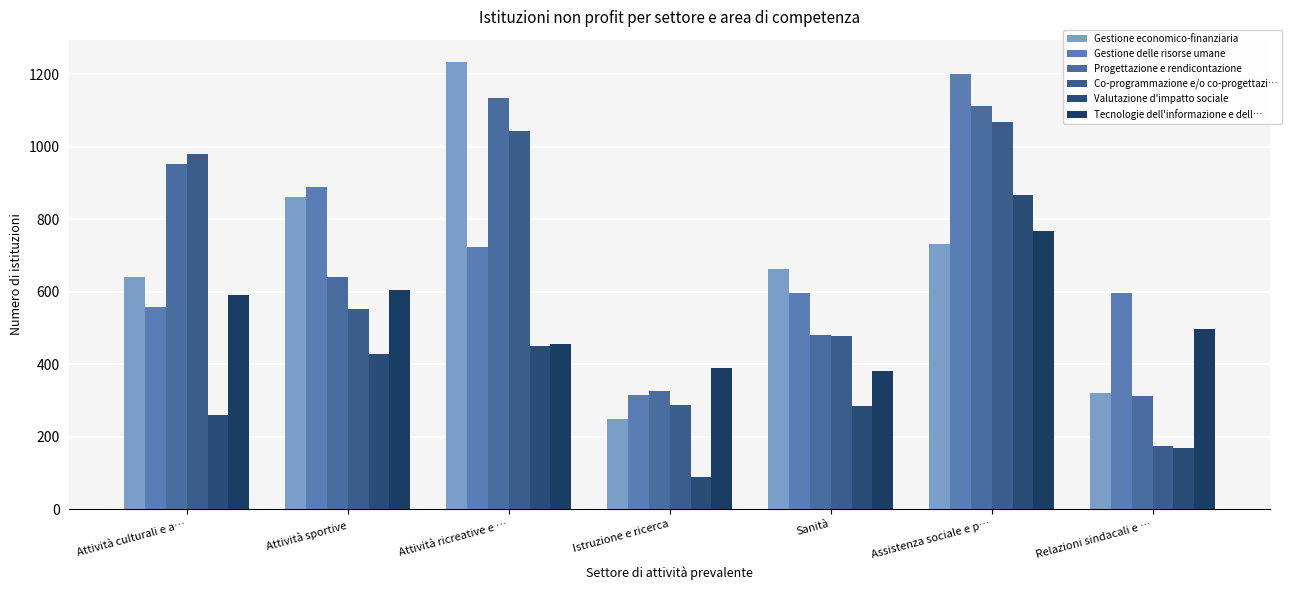

Reading left to right, extract all data points from this chart.

Gestione economico-finanziaria: Attività culturali e a…=641	Attività sportive=863	Attività ricreative e …=1234	Istruzione e ricerca=250	Sanità=663	Assistenza sociale e p…=732	Relazioni sindacali e …=320
Gestione delle risorse umane: Attività culturali e a…=559	Attività sportive=889	Attività ricreative e …=725	Istruzione e ricerca=315	Sanità=596	Assistenza sociale e p…=1202	Relazioni sindacali e …=598
Progettazione e rendicontazione: Attività culturali e a…=953	Attività sportive=641	Attività ricreative e …=1134	Istruzione e ricerca=327	Sanità=480	Assistenza sociale e p…=1114	Relazioni sindacali e …=312
Co-programmazione e/o co-progettazi…: Attività culturali e a…=980	Attività sportive=552	Attività ricreative e …=1043	Istruzione e ricerca=288	Sanità=477	Assistenza sociale e p…=1068	Relazioni sindacali e …=176
Valutazione d'impatto sociale: Attività culturali e a…=261	Attività sportive=428	Attività ricreative e …=452	Istruzione e ricerca=90	Sanità=284	Assistenza sociale e p…=867	Relazioni sindacali e …=168
Tecnologie dell'informazione e dell…: Attività culturali e a…=592	Attività sportive=606	Attività ricreative e …=455	Istruzione e ricerca=390	Sanità=381	Assistenza sociale e p…=767	Relazioni sindacali e …=497